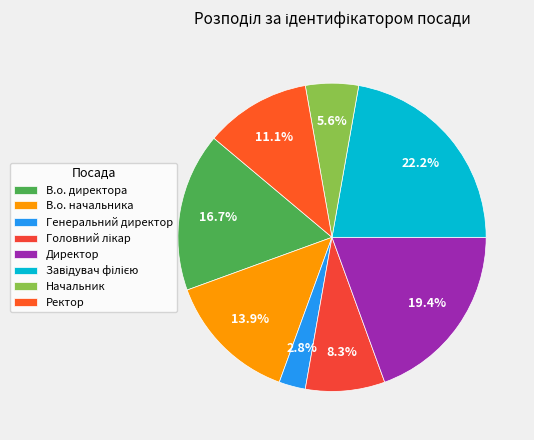

Does Генеральний директор represent more than half of the total?

No